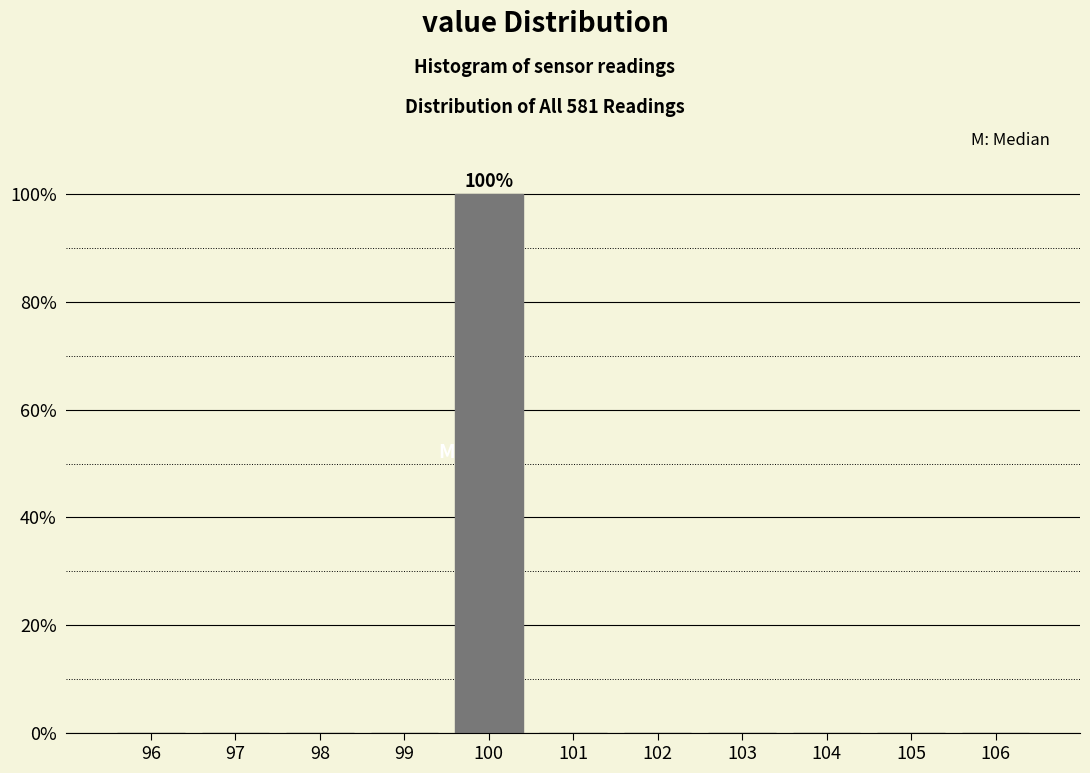

Reading left to right, list all the values displayed in this chart.

96=0	97=0	98=0	99=0	100=100	101=0	102=0	103=0	104=0	105=0	106=0